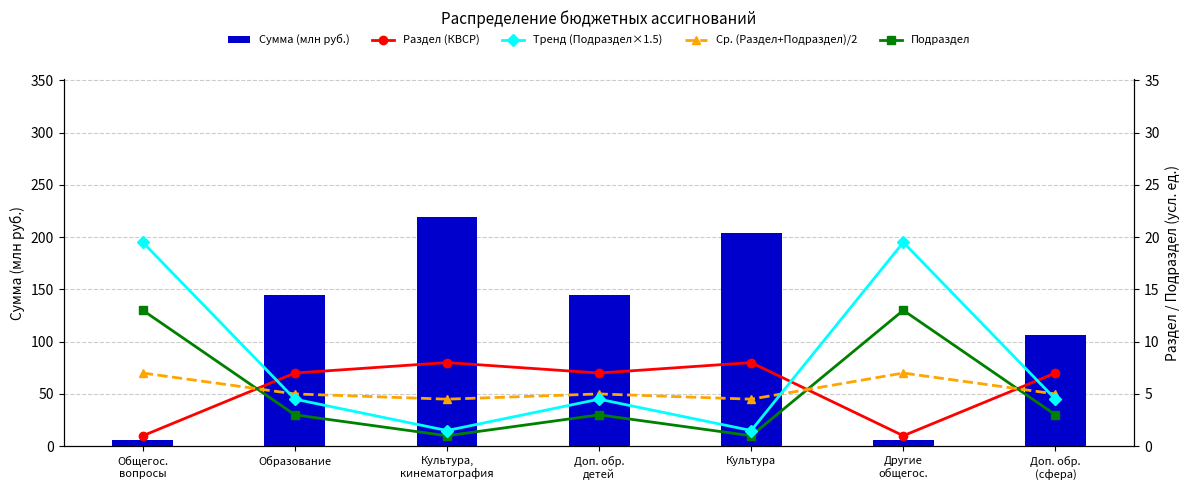

What is the label of the 1st bar from the left?

Общегос.
вопросы